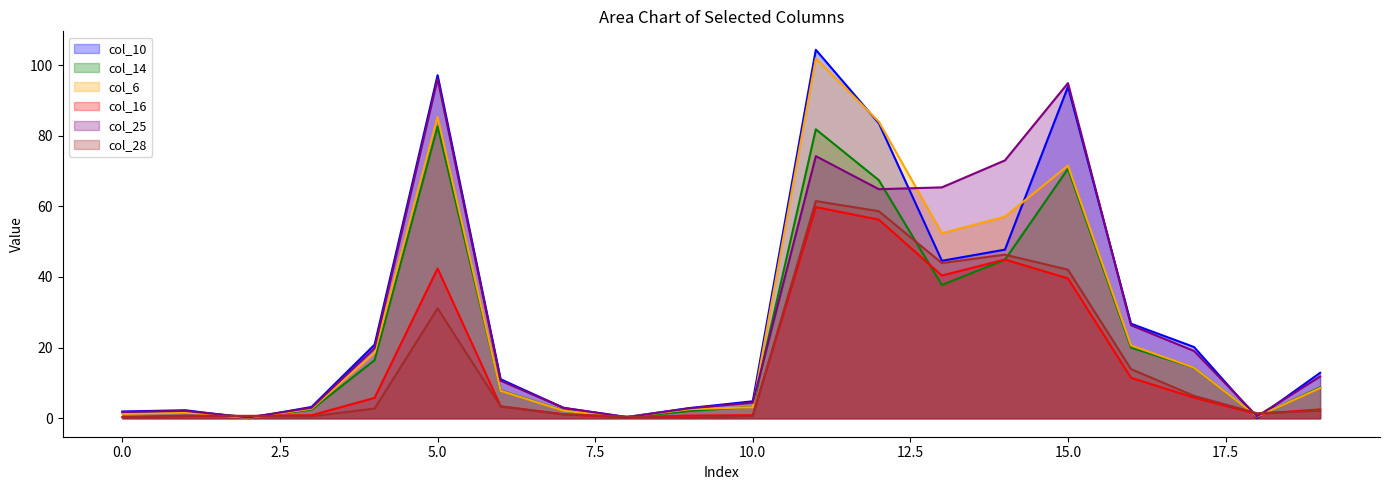

At how many categories does at least one series exceed 4?

12